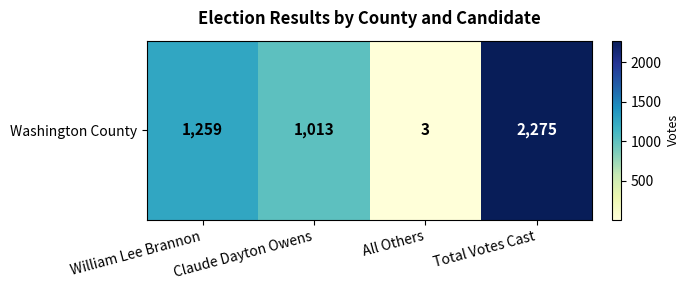

Where does the data first go above 1259?

Total Votes Cast